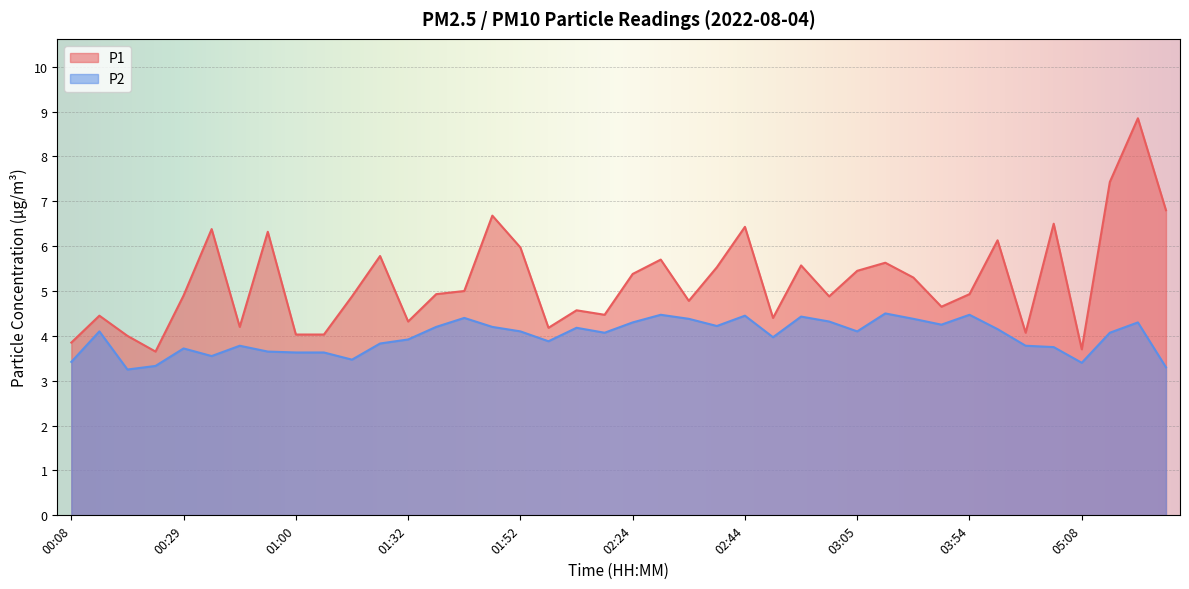

What is the smallest value displayed?

3.2